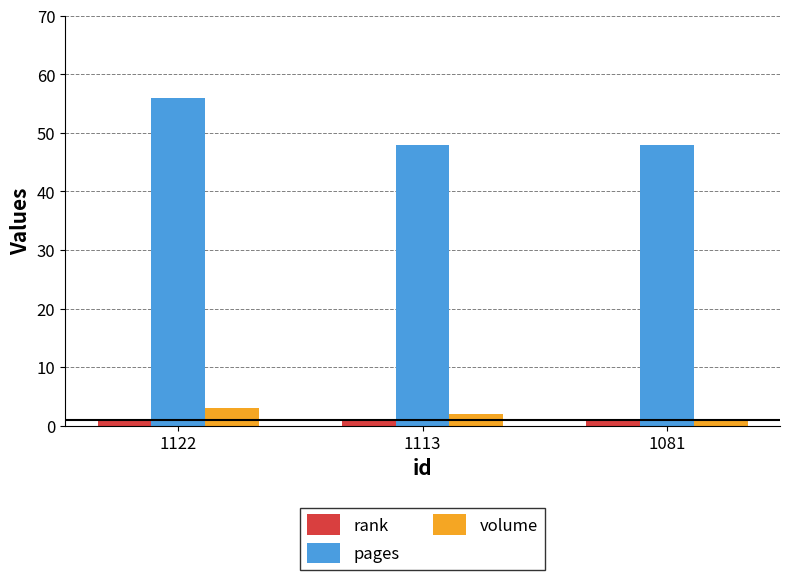

The pages series shows 66 at 1081. True or false?

False